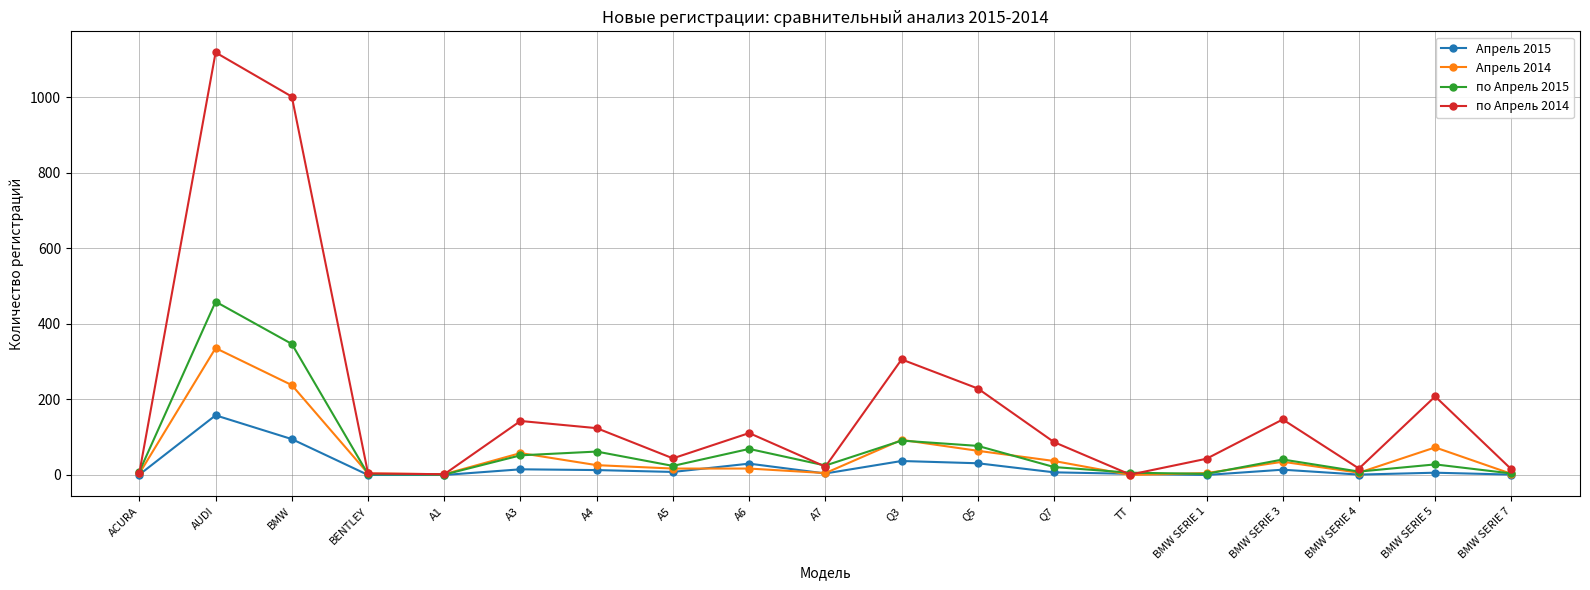

Is the value of по Апрель 2015 at Q7 greater than the value of по Апрель 2014 at BMW SERIE 5?

No